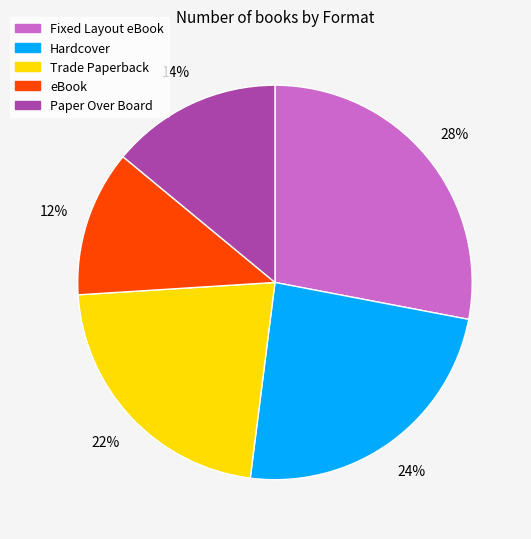

What percentage is the Fixed Layout eBook slice, to the nearest percent?

28%